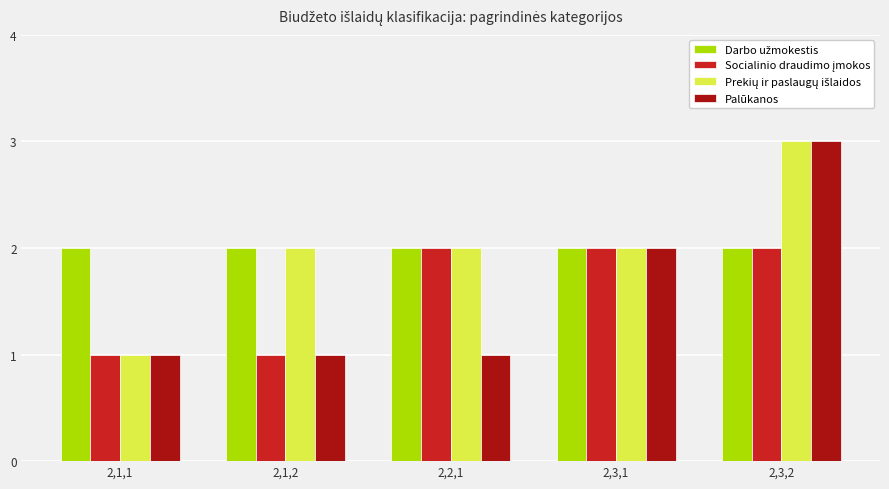

How many data points does each series have?

5